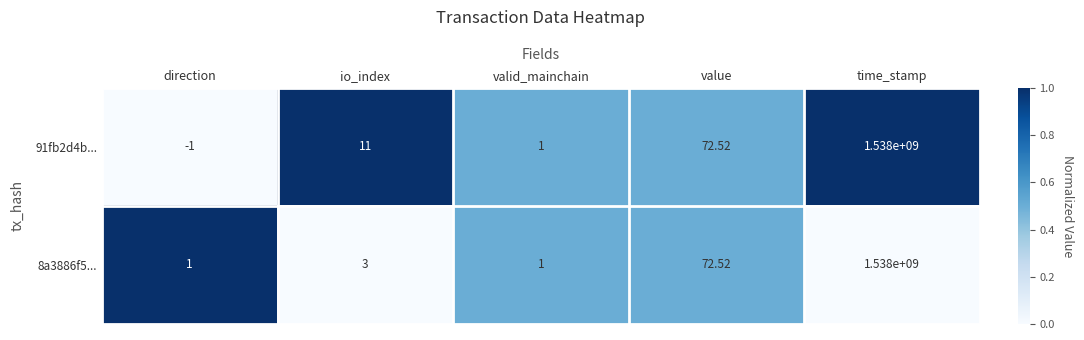

Is the value of 91fb2d4b... at io_index greater than the value of 8a3886f5... at direction?

Yes